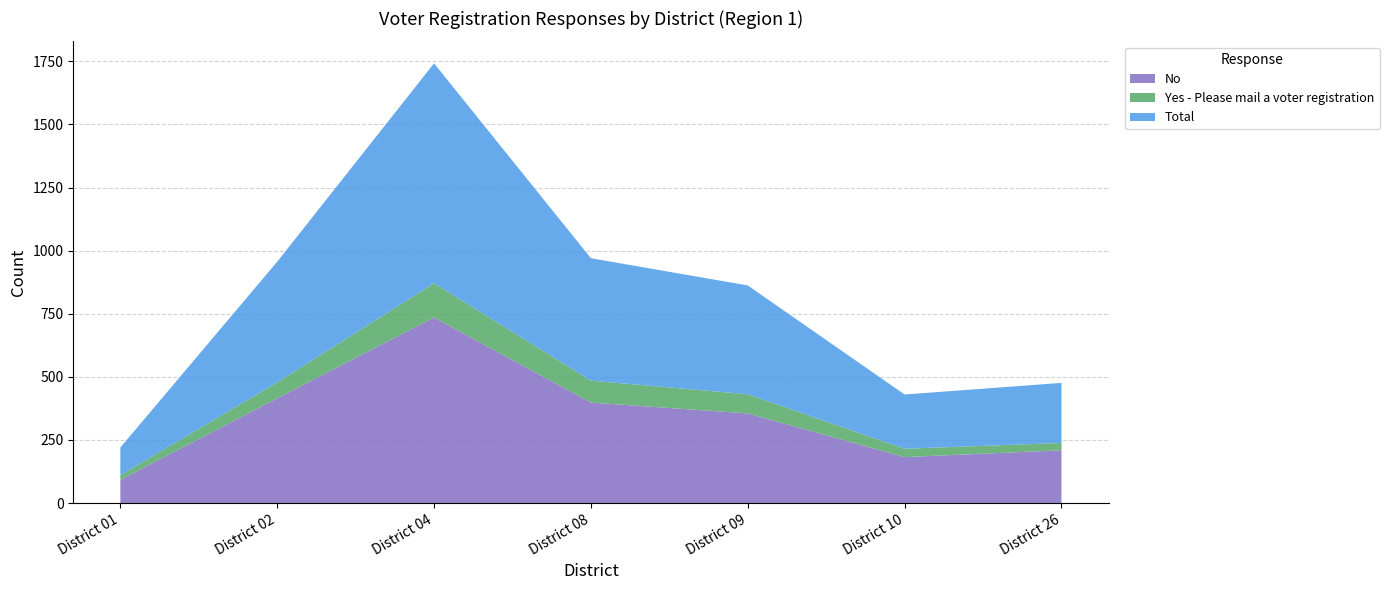

Reading left to right, transcribe all the data shown in this chart.

No: 92	415	735	398	355	182	209
Yes: 18	63	136	87	76	33	29
Total: 110	478	871	485	431	215	238